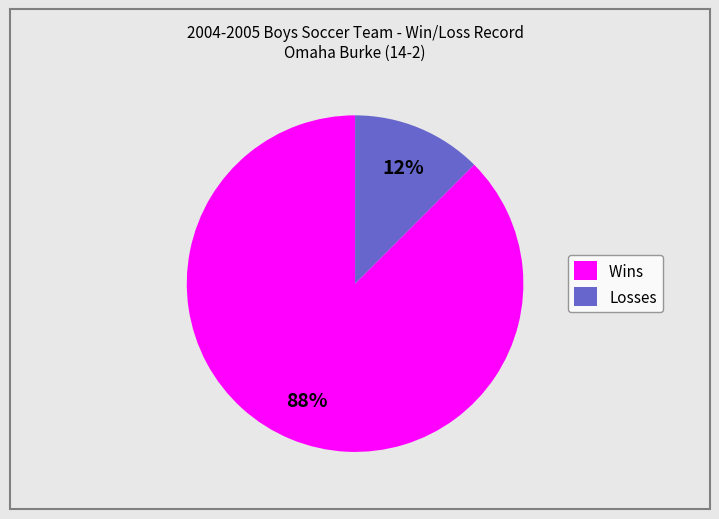

To the nearest percent, what is the combined percentage of Losses and Wins?

100%